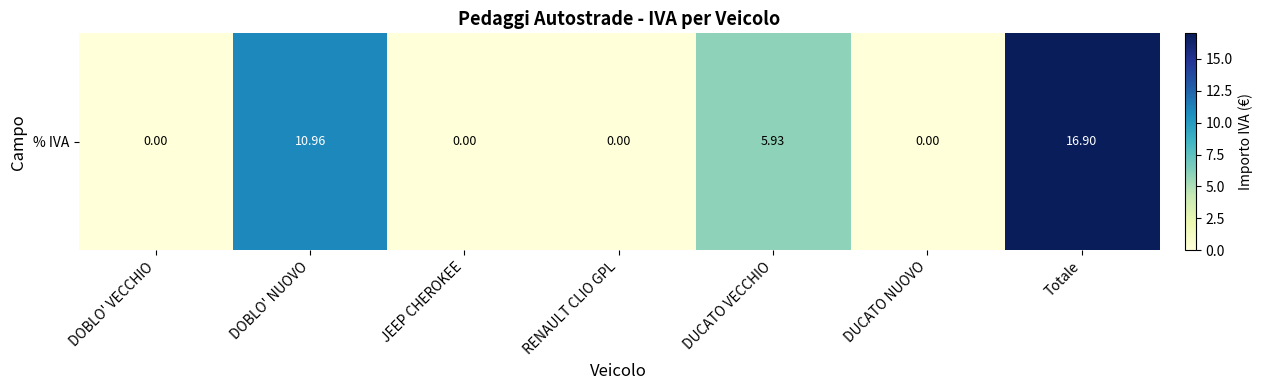

True or false: the data shows 6.0 at DUCATO NUOVO.

False